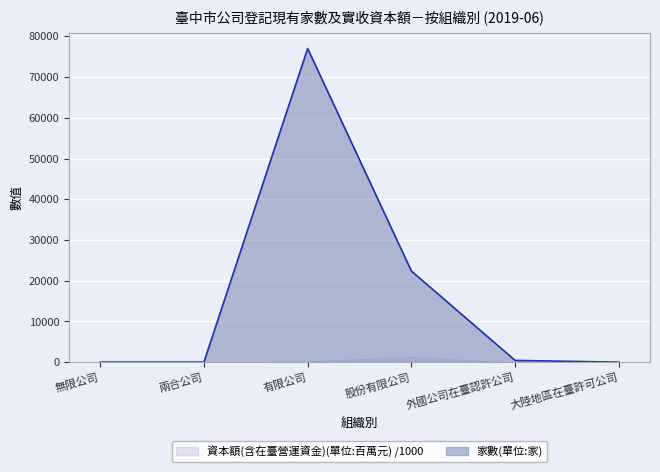

Reading left to right, transcribe all the data shown in this chart.

家數(單位:家): 1.0	1.0	77003.0	22366.0	433.0	0.0
資本額(含在臺營運資金)(單位:百萬元): 0.0	0.0	333.6	1404.0	7.7	0.0